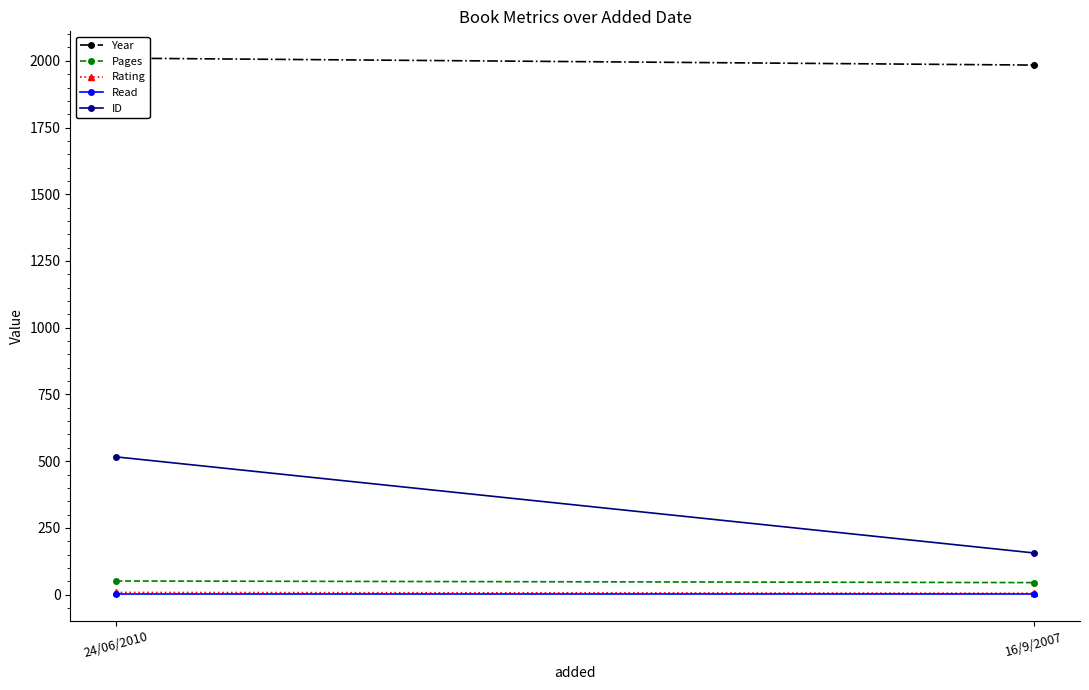

Read the Pages value at 24/06/2010.

51